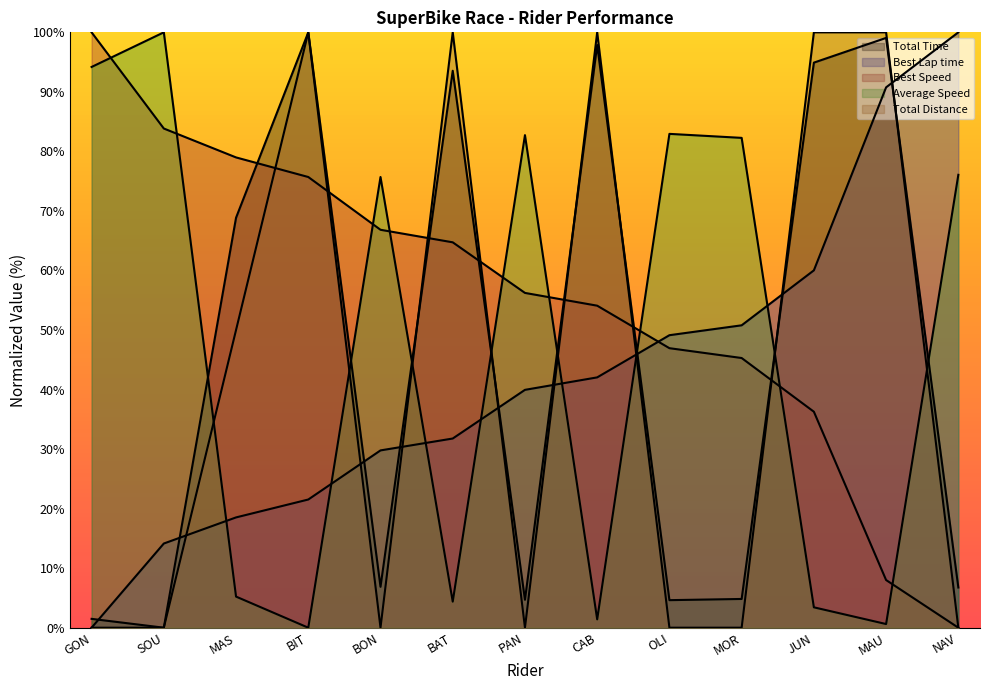

How many distinct data groups are displayed?

5